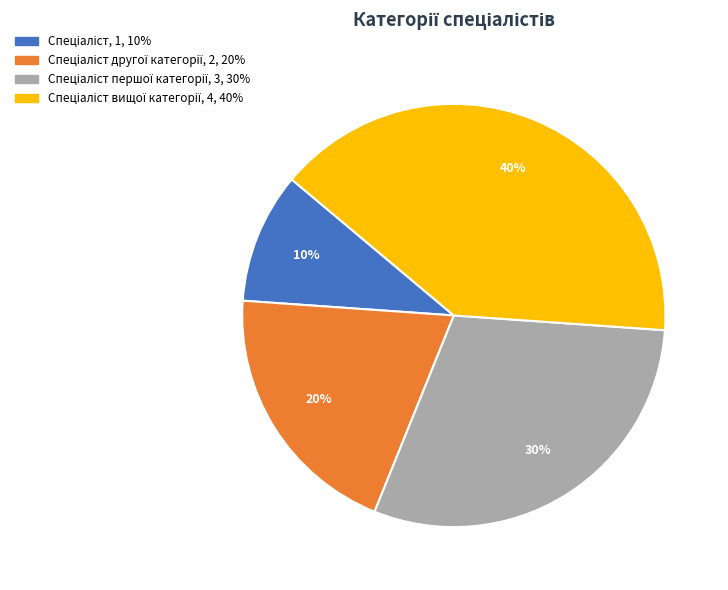

Is there any slice that represents more than half of the pie?

No